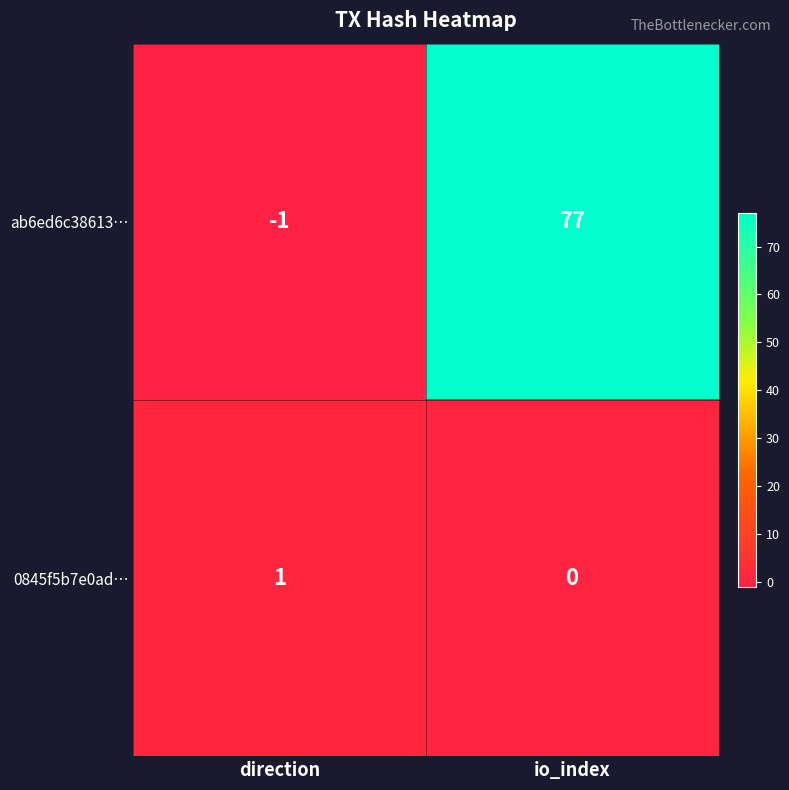

How many values in the ab6ed6c38613… series are below 77?

1